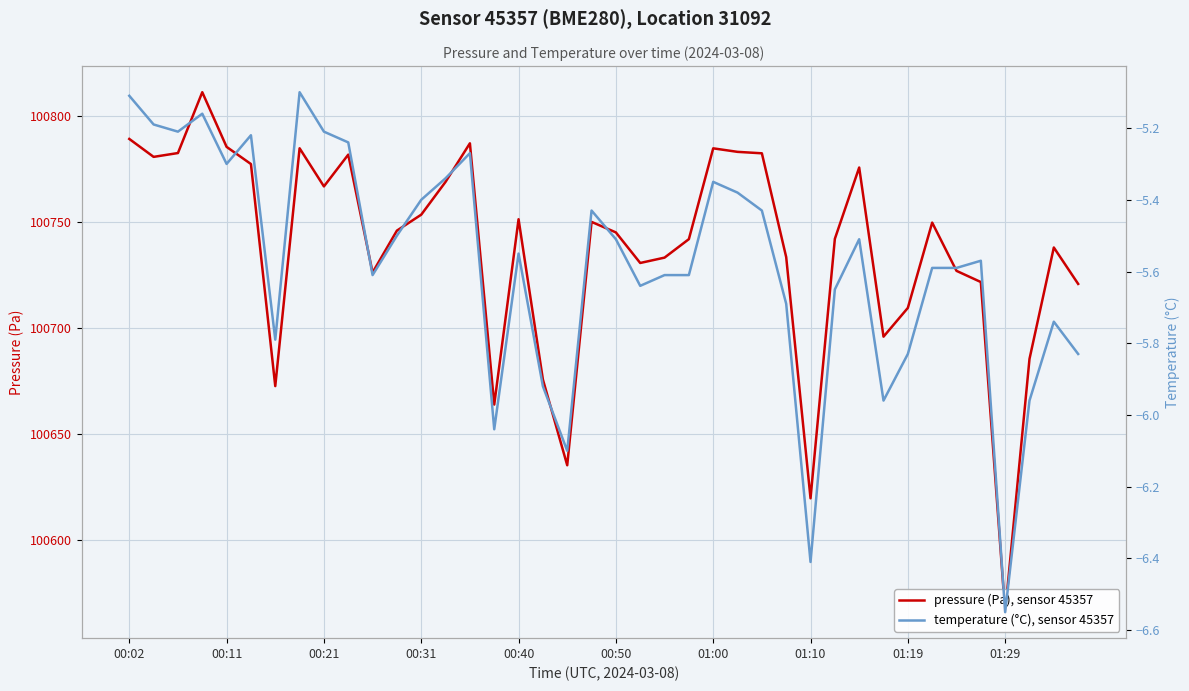

True or false: temperature (°C), sensor 45357 and pressure (Pa), sensor 45357 intersect in this chart.

False